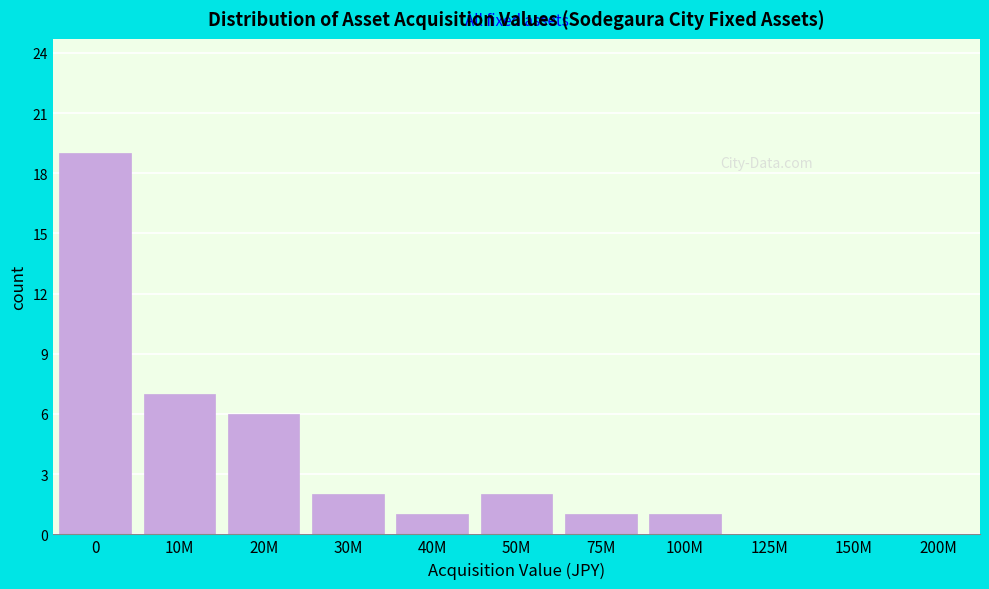

Reading left to right, list all the values displayed in this chart.

0=19	10M=7	20M=6	30M=2	40M=1	50M=2	75M=1	100M=1	125M=0	150M=0	200M=0